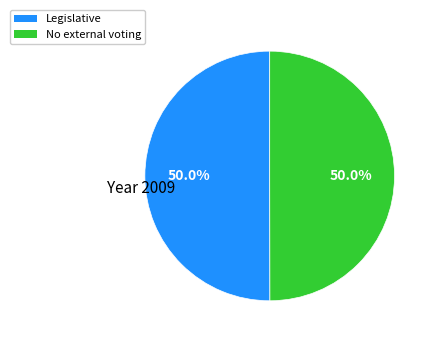

To the nearest percent, what portion does No external voting represent?

50%